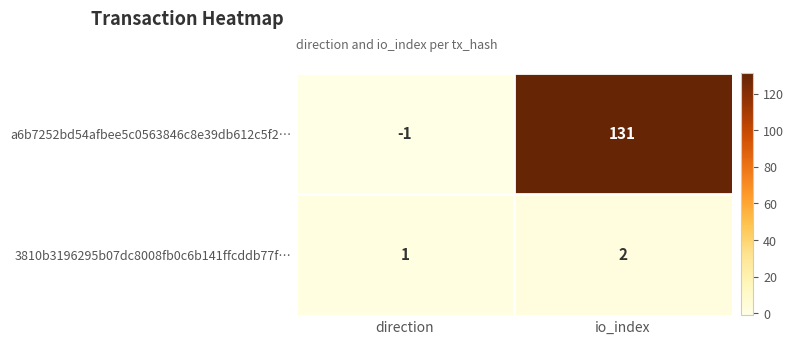

The value of 3810b3196295b07dc8008fb0c6b141ffcddb77f… at io_index is 3. True or false?

False